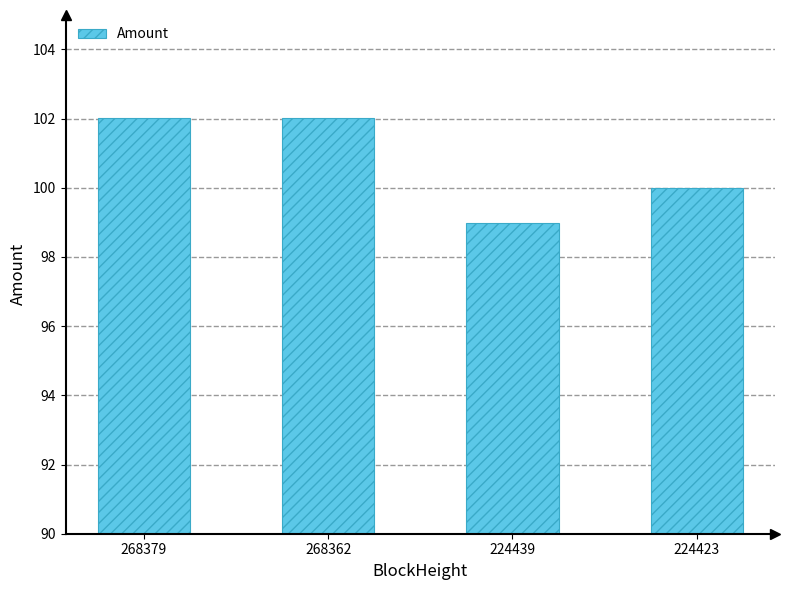

Is it true that the value at 224439 is 99.0?

True